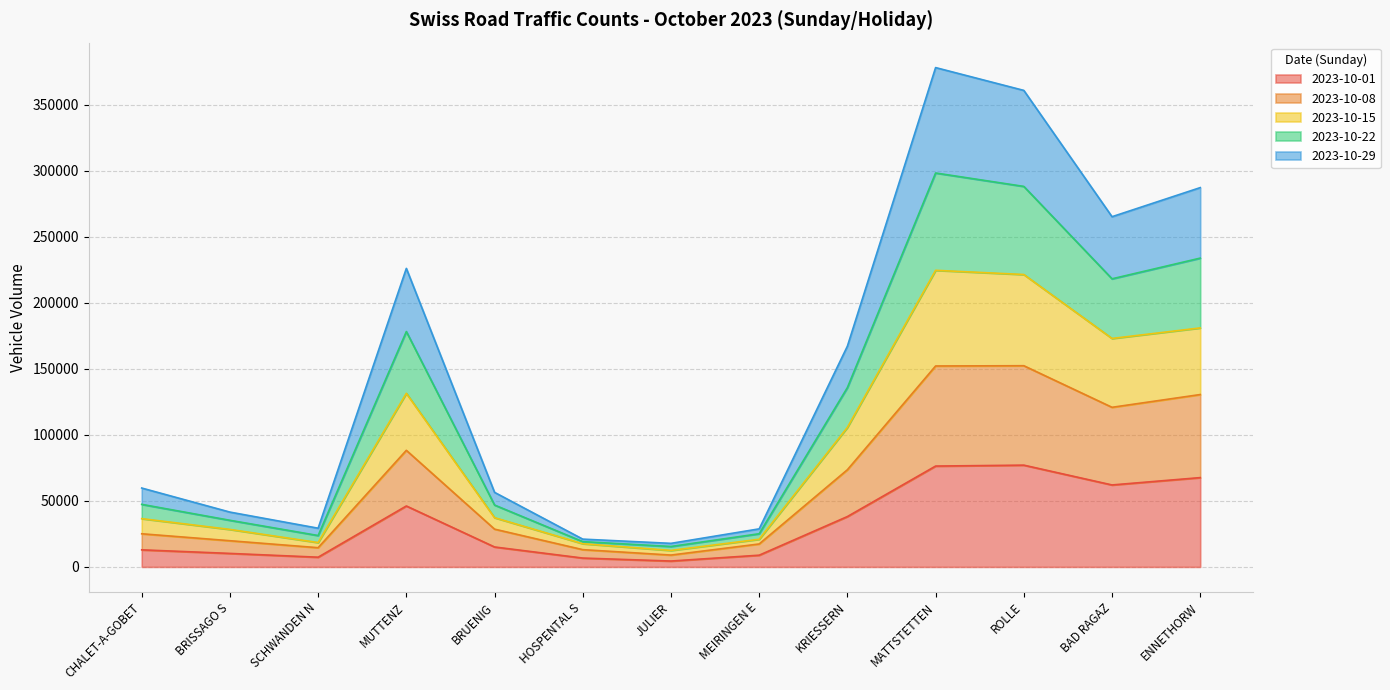

True or false: 2023-10-01 and 2023-10-15 intersect in this chart.

False